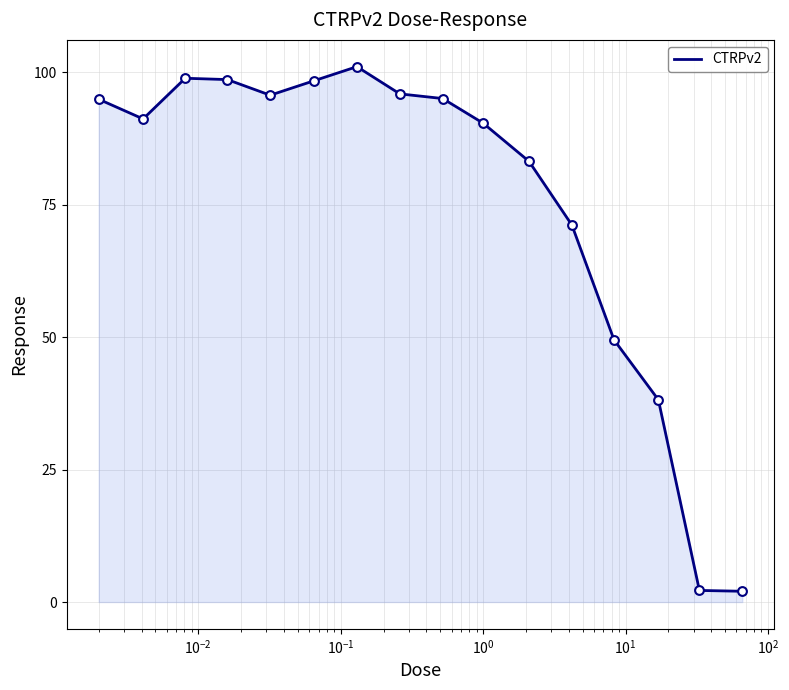

What is the difference between the maximum and minimum values?

99.1